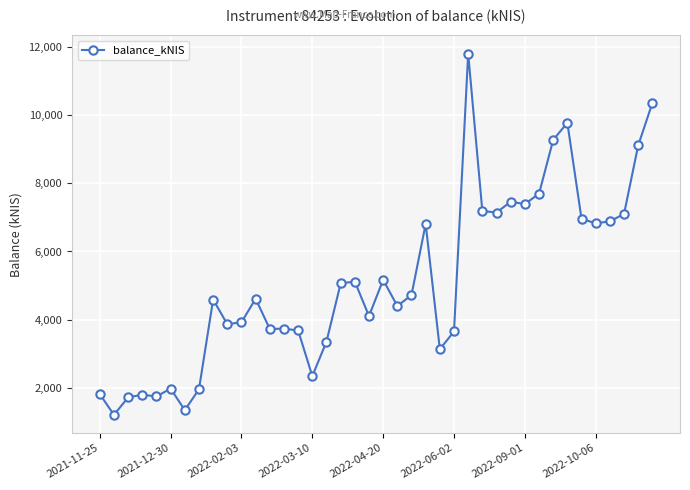

What is the sum of all values?

204512.2